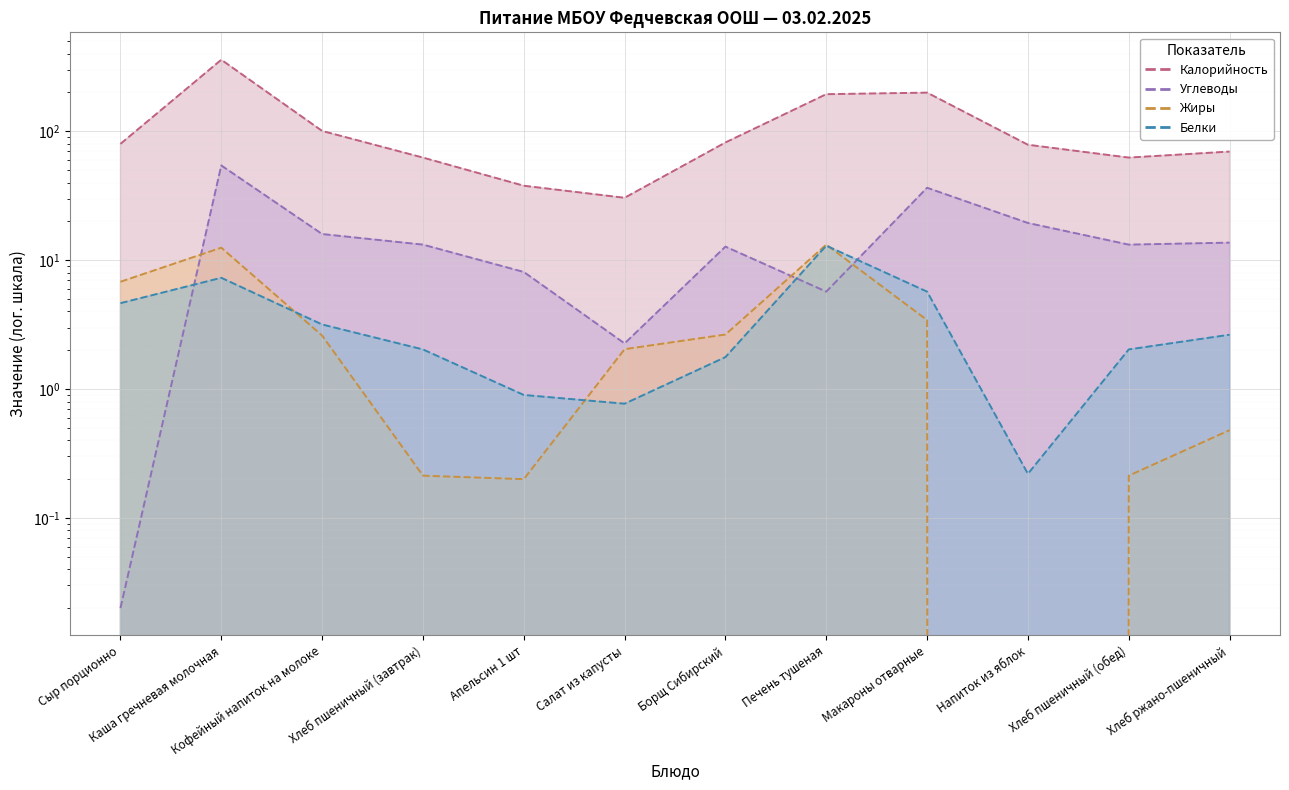

The value of Углеводы at Хлеб ржано-пшеничный is 13.7. True or false?

True